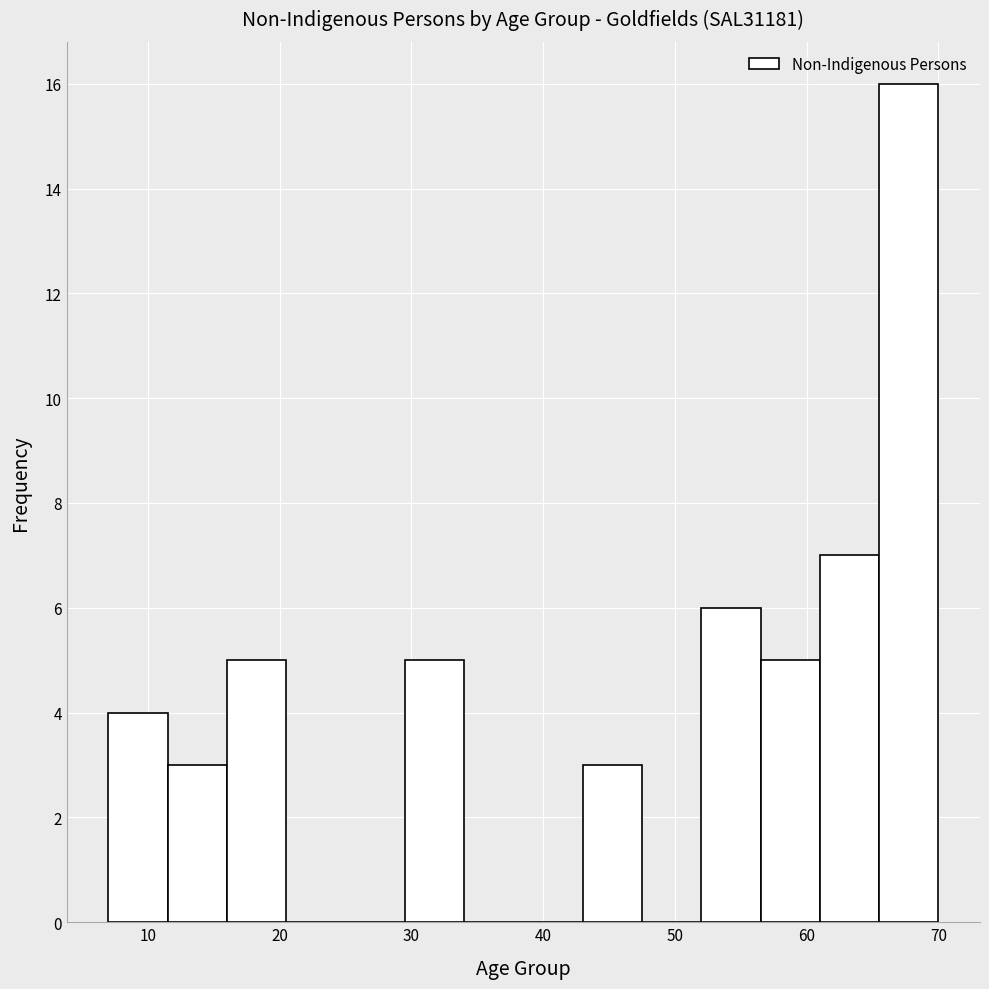

Reading left to right, list every bar in this chart as the range it spans on the x-axis followed by its height. Neither the bar edges nor the heights are printed on the chart, so give them approximately, as read against the axes.

7.0 to 11.5: 4
11.5 to 16.0: 3
16.0 to 20.5: 5
20.5 to 25.0: 0
25.0 to 29.5: 0
29.5 to 34.0: 5
34.0 to 38.5: 0
38.5 to 43.0: 0
43.0 to 47.5: 3
47.5 to 52.0: 0
52.0 to 56.5: 6
56.5 to 61.0: 5
61.0 to 65.5: 7
65.5 to 70.0: 16